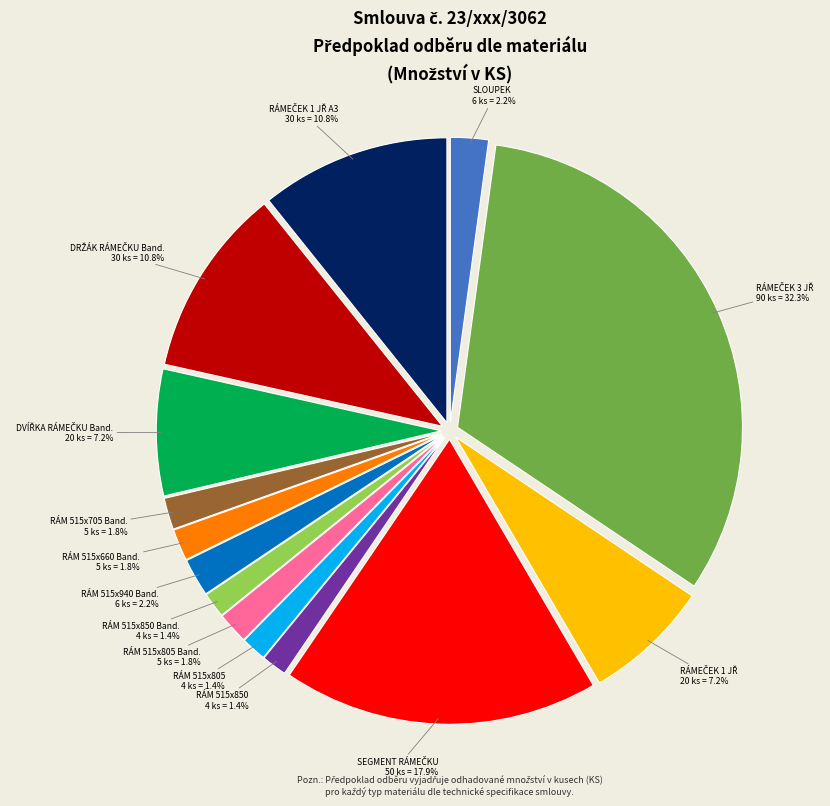

Does any single category account for the majority?

No